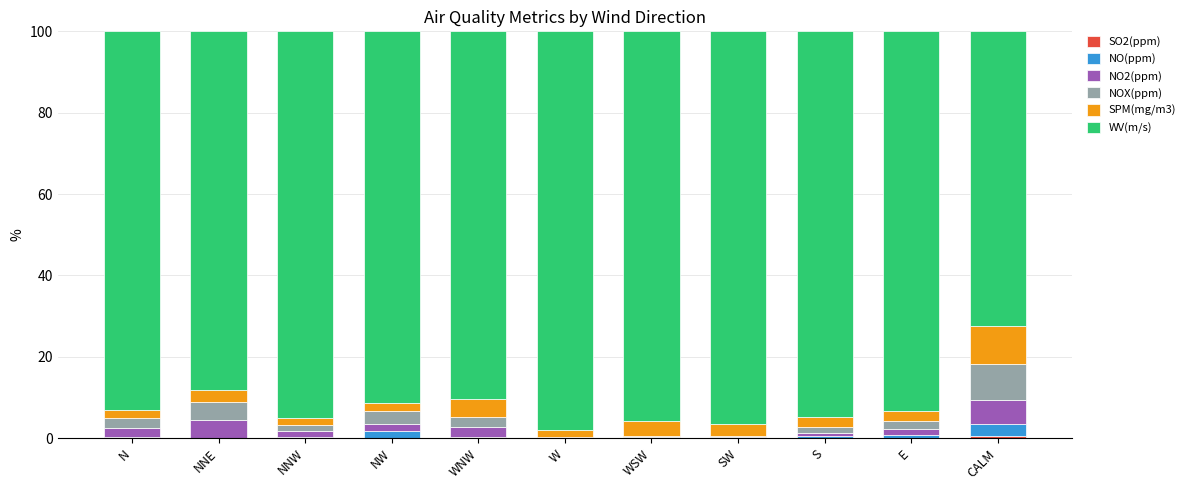

Are the bars grouped side by side (vs. stacked)?

No